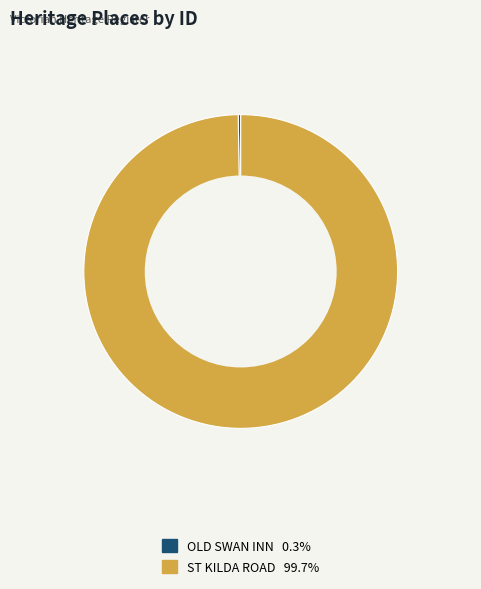

Which category has the biggest portion of the pie?

ST KILDA ROAD